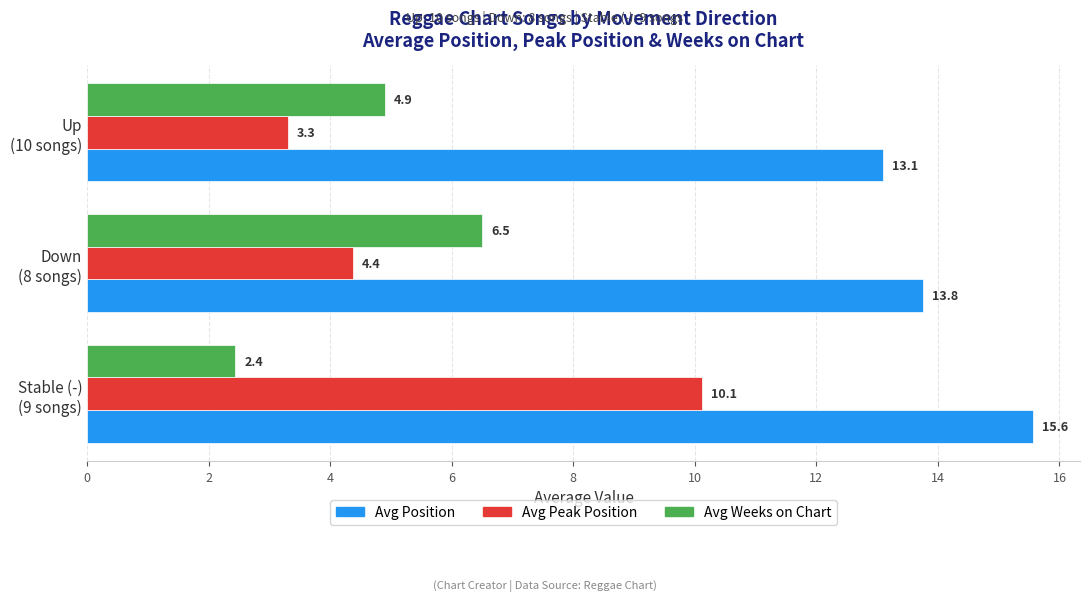

Which series has the largest range (max minus min)?

Avg Peak Position